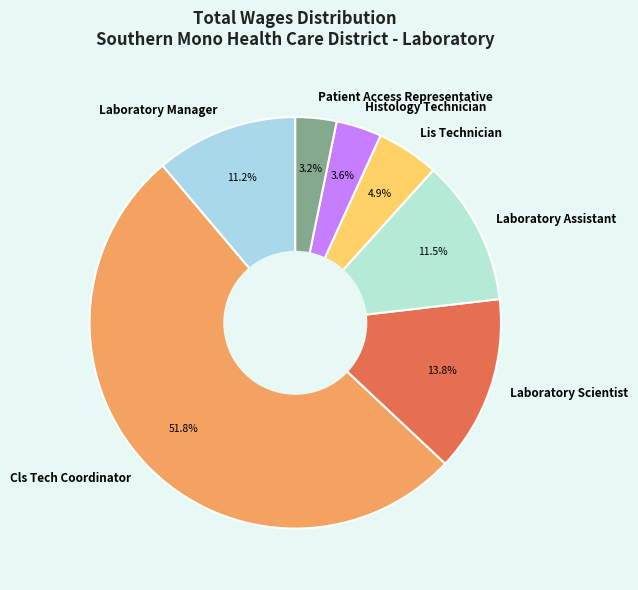

To the nearest percent, what is the combined percentage of Histology Technician and Patient Access Representative?

7%